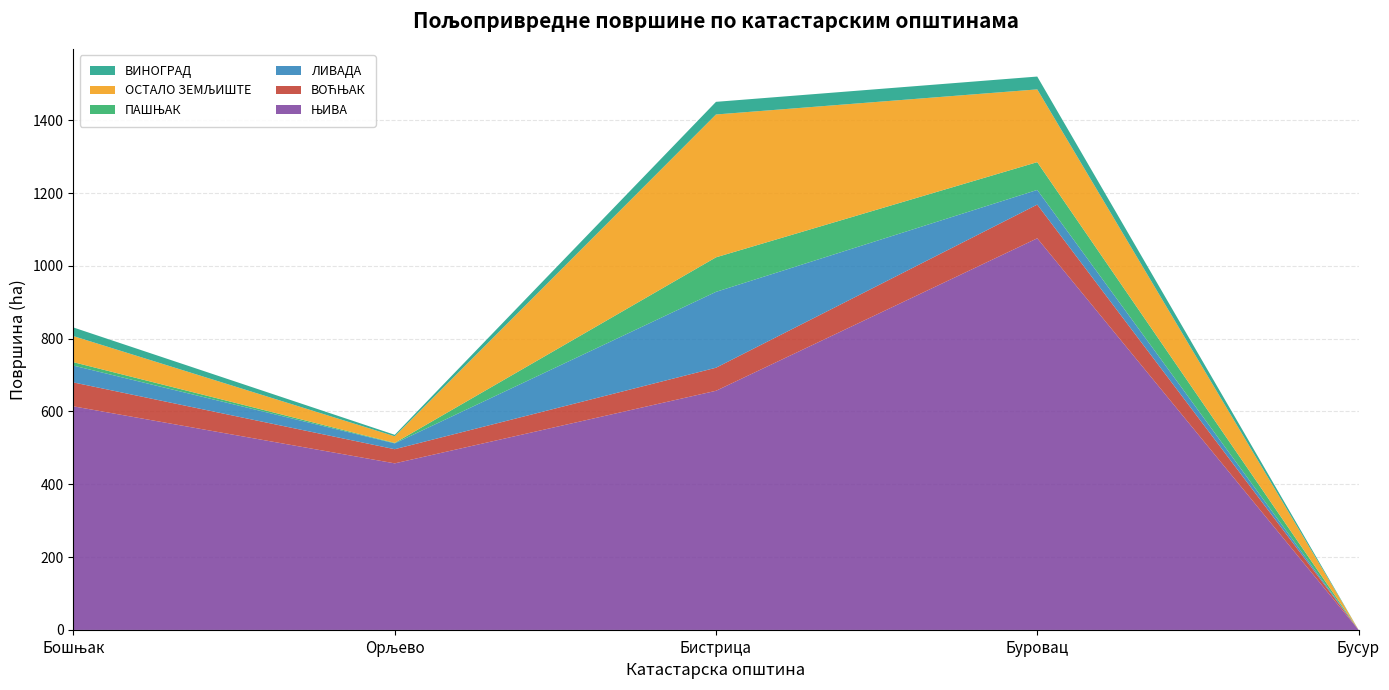

Reading right to left, list all the values displayed in this chart.

ЊИВА: Бусур=0.3	Буровац=1075.7	Бистрица=656.9	Орљево=457.5	Бошњак=614.1
ВОЋЊАК: Бусур=0.3	Буровац=92.6	Бистрица=63.3	Орљево=38.9	Бошњак=65.7
ЛИВАДА: Бусур=0.0	Буровац=40.3	Бистрица=208.4	Орљево=16.0	Бошњак=46.3
ПАШЊАК: Бусур=0.1	Буровац=76.3	Бистрица=94.9	Орљево=1.3	Бошњак=9.4
ОСТАЛО ЗЕМЉИШТЕ: Бусур=0.0	Буровац=199.8	Бистрица=392.4	Орљево=18.2	Бошњак=71.7
ВИНОГРАД: Бусур=0.0	Буровац=35.3	Бистрица=34.7	Орљево=4.1	Бошњак=23.6